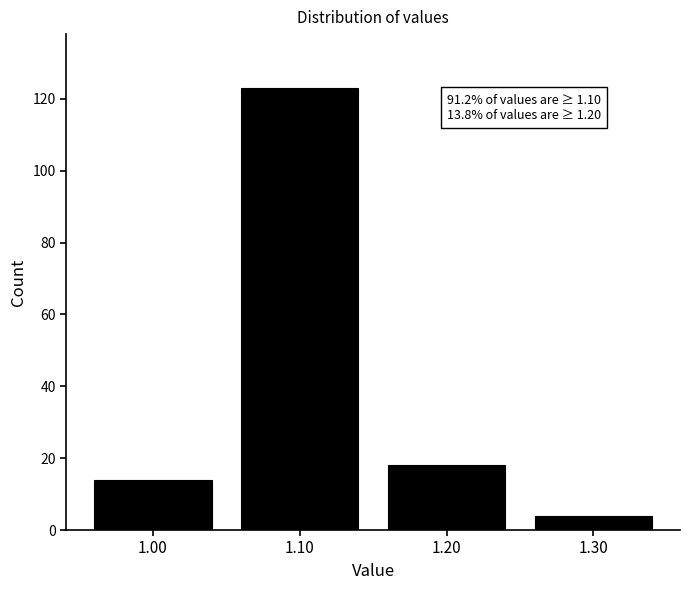

Reading right to left, extract all data points from this chart.

1.30=4	1.20=18	1.10=123	1.00=14